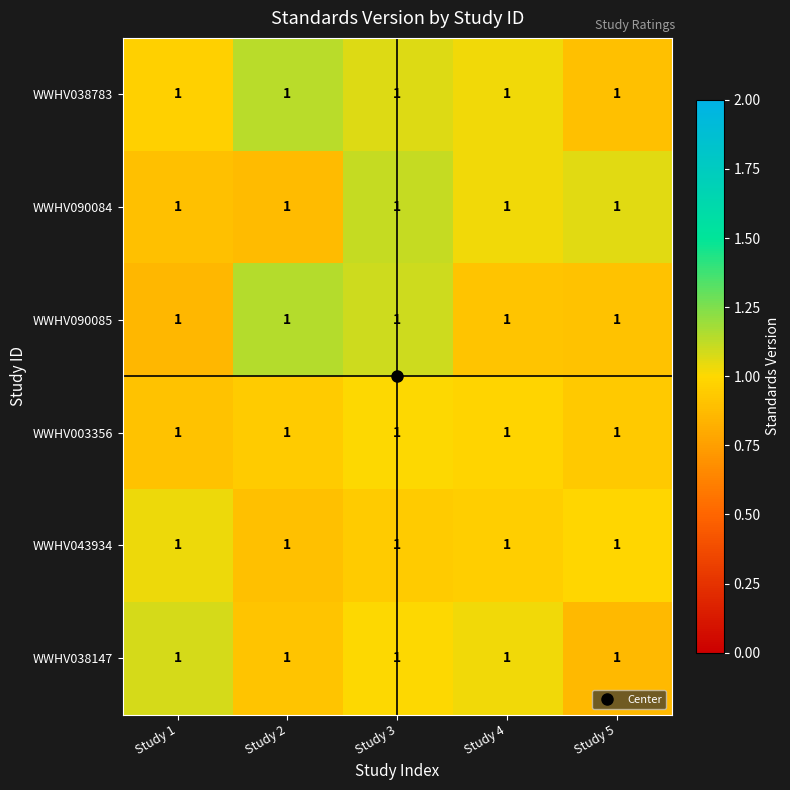

True or false: WWHV090085 has a value of 1.4 at Study 1.

False